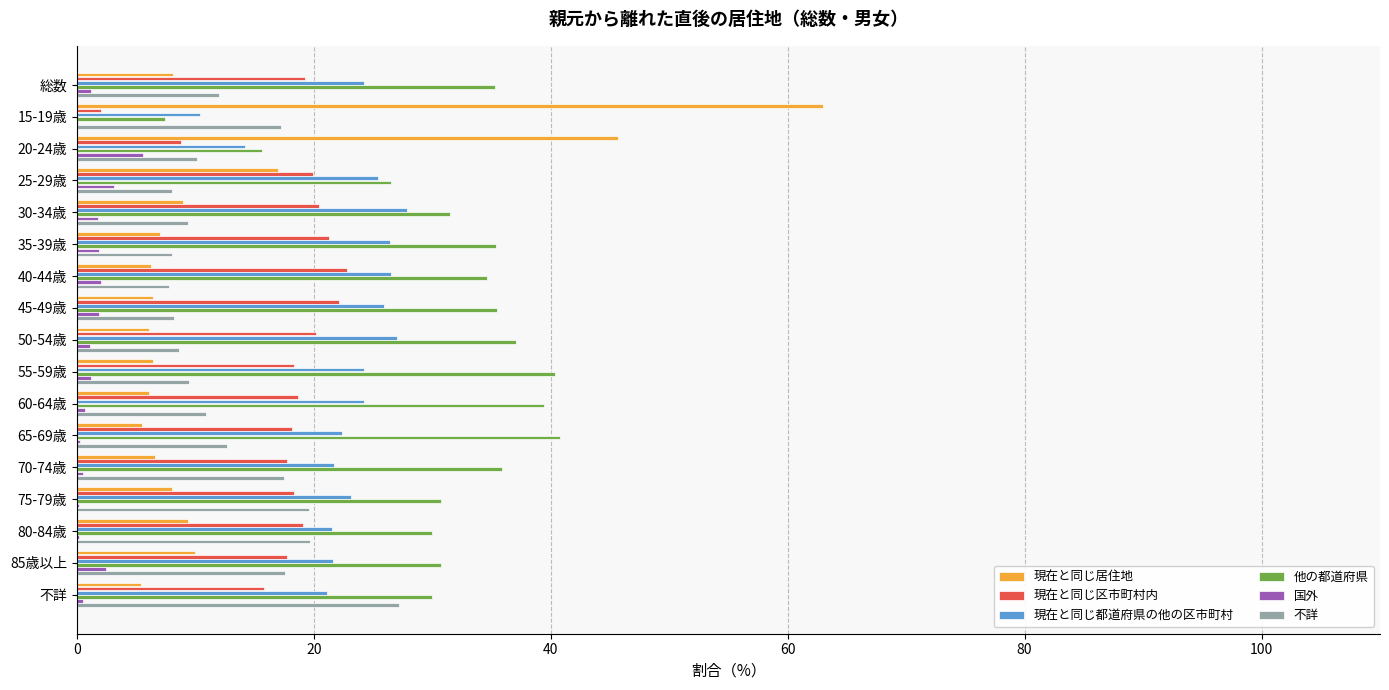

Is the value of 他の都道府県 at 45-49歳 greater than the value of 現在と同じ区市町村内 at 85歳以上?

Yes